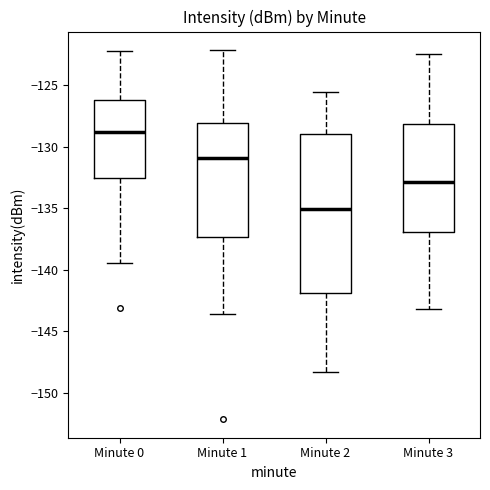

Reading left to right, read every box against the y-axis: the position of its median line, the range the box covers, and the ends of its whiskers. The values are not printed on the chart, so give them approximately, as read against the axis.

Minute 0: median -129.0, box -132.5 to -126.0, whiskers -139.5 to -122.0
Minute 1: median -131.0, box -137.5 to -128.0, whiskers -143.5 to -122.0
Minute 2: median -135.0, box -142.0 to -129.0, whiskers -148.5 to -125.5
Minute 3: median -133.0, box -137.0 to -128.0, whiskers -143.0 to -122.5